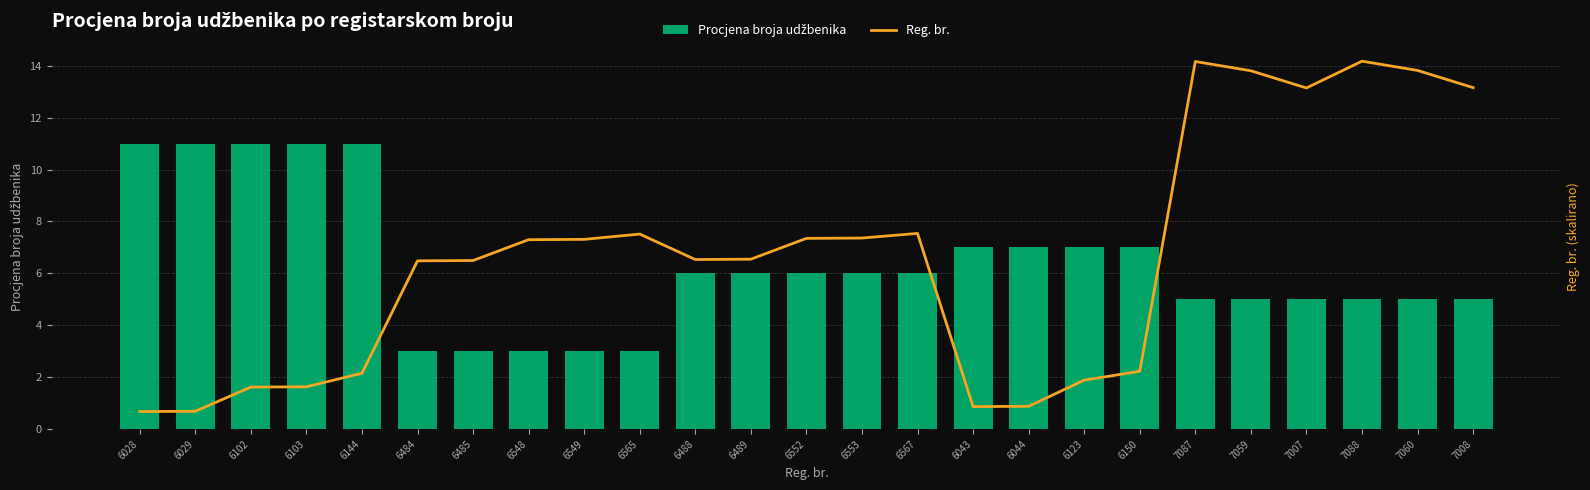

Rank the series by their average value, from highest to lowest.

Reg. br., Procjena broja udžbenika